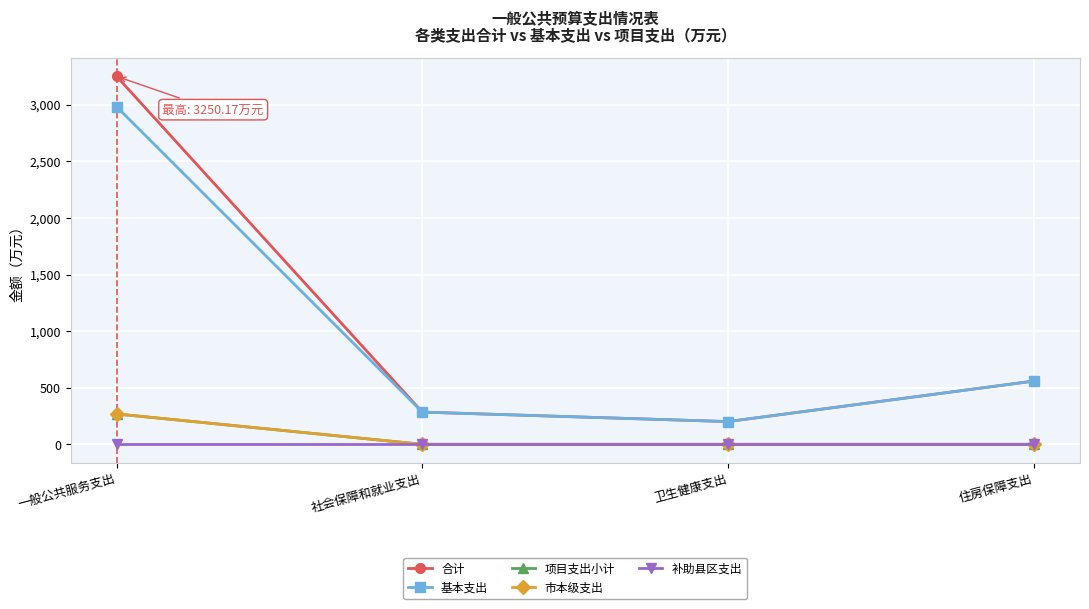

What is the lowest value of the 合计 series?

200.9